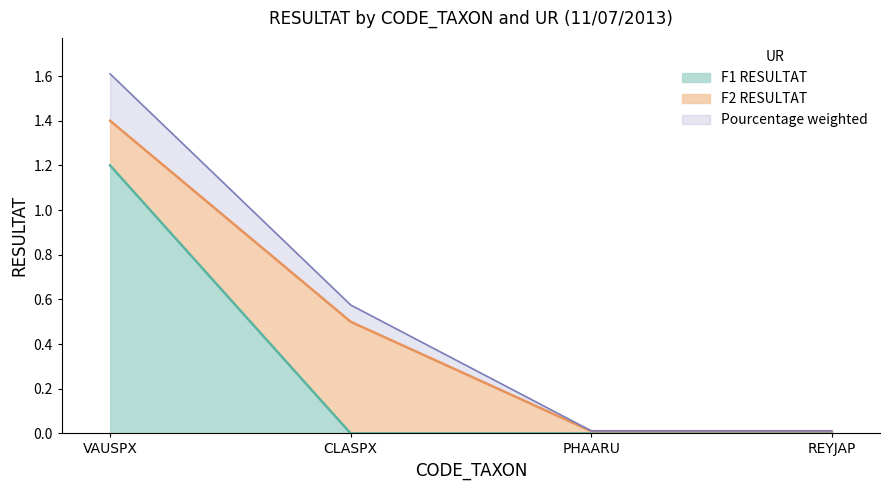

List the labels in order of value, smallest first.

CLASPX, PHAARU, REYJAP, VAUSPX